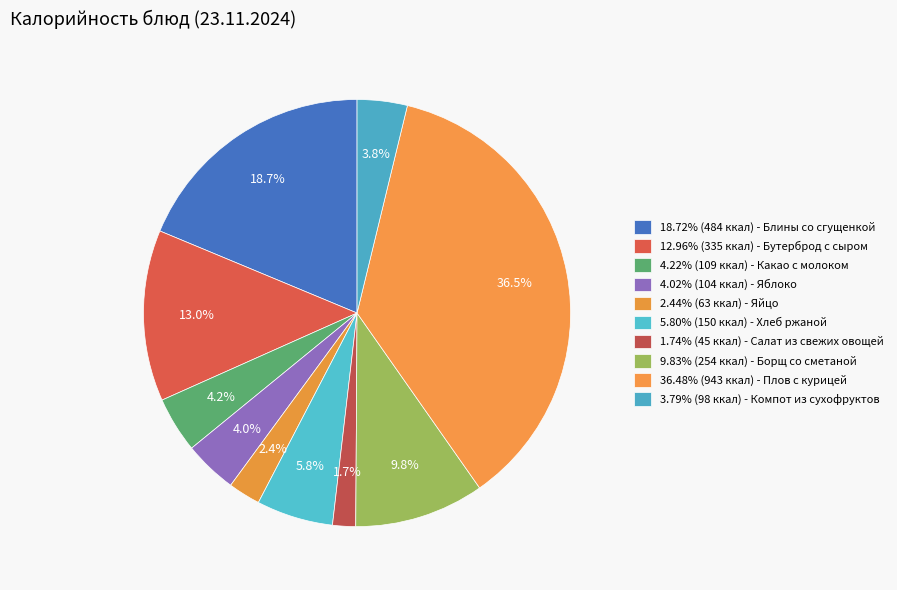

How many slices are in this pie chart?

10